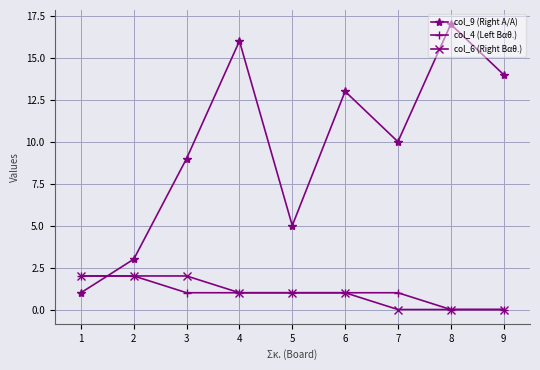

Reading right to left, what are all the values shown in this chart?

col_9 (Right A/A): 14	17	10	13	5	16	9	3	1
col_4 (Left Βαθ.): 0	0	1	1	1	1	1	2	2
col_6 (Right Βαθ.): 0	0	0	1	1	1	2	2	2